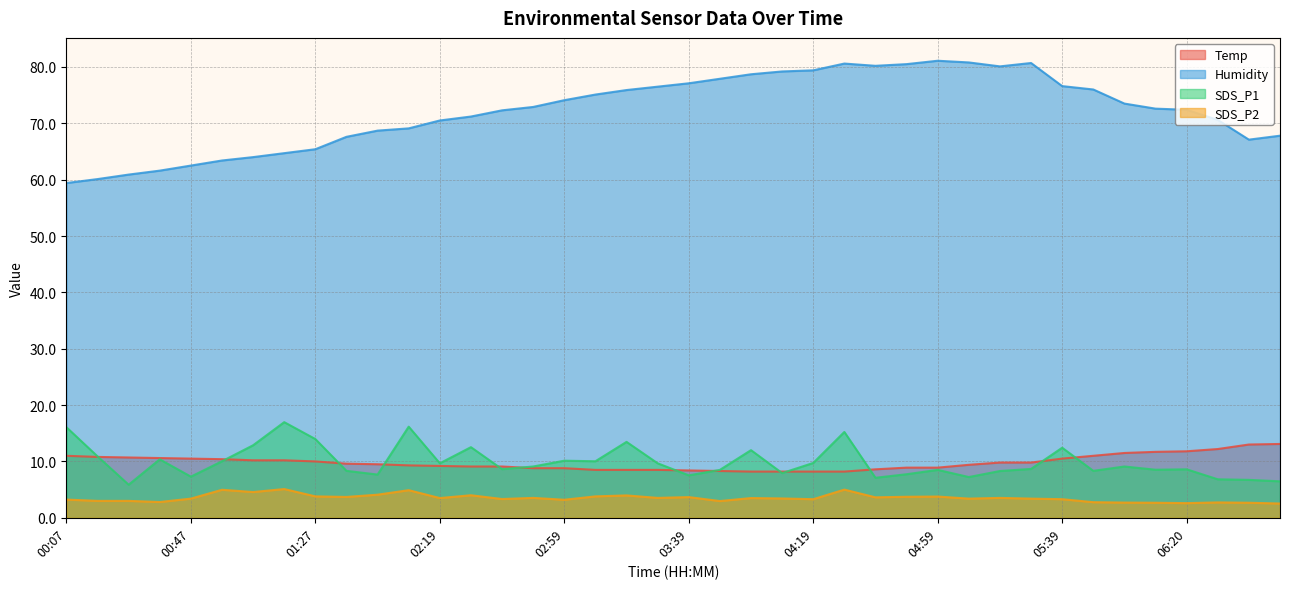

Rank the series at 06:00 from lowest to highest value.

SDS_P2, SDS_P1, Temp, Humidity